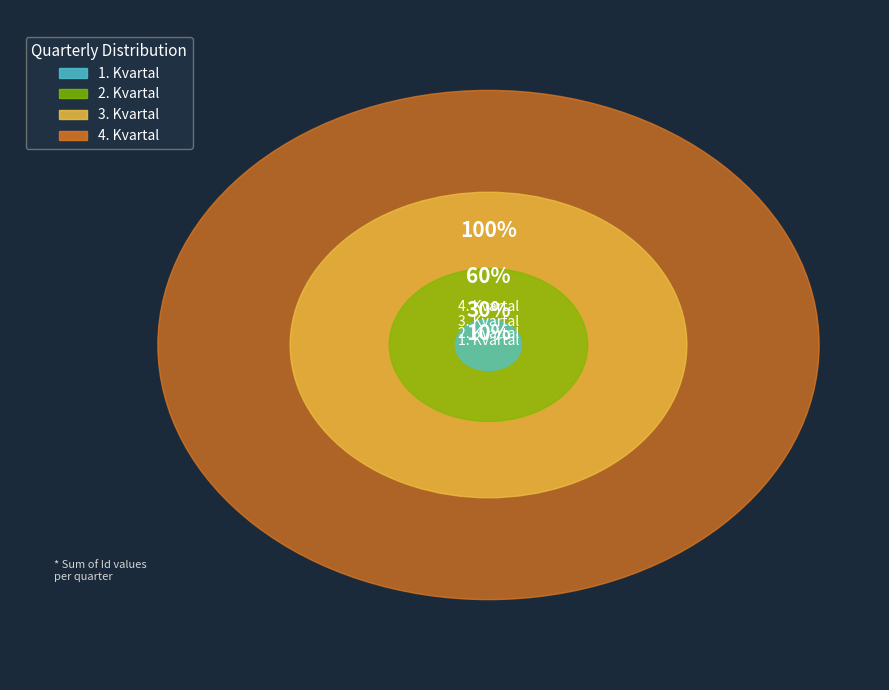

Does any single category account for the majority?

No